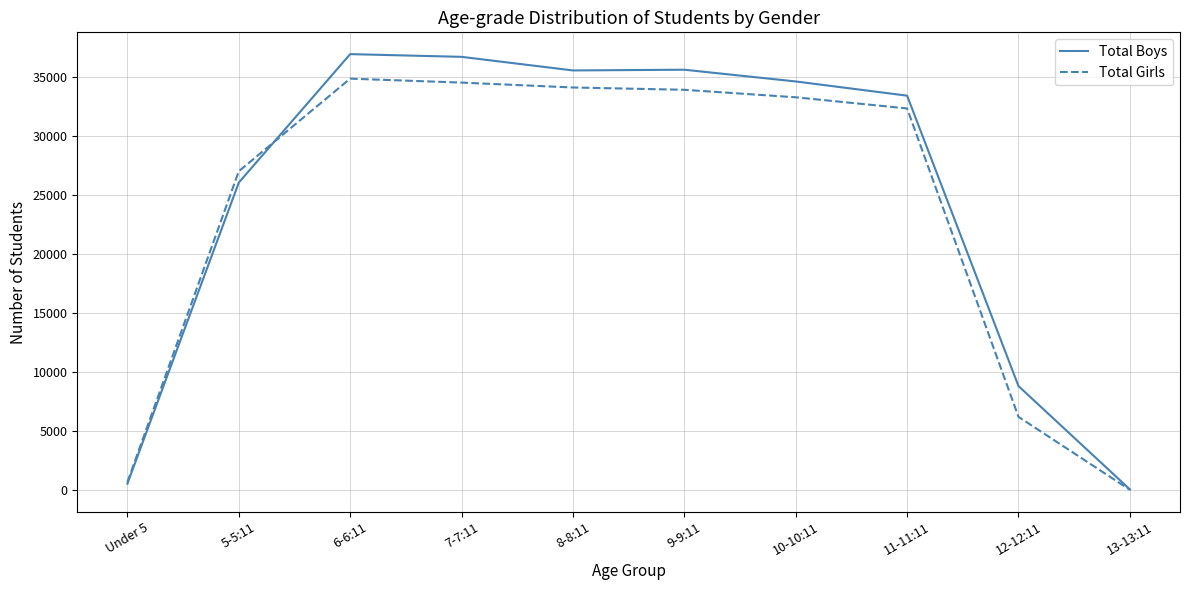

Which series has the largest range (max minus min)?

Total Boys